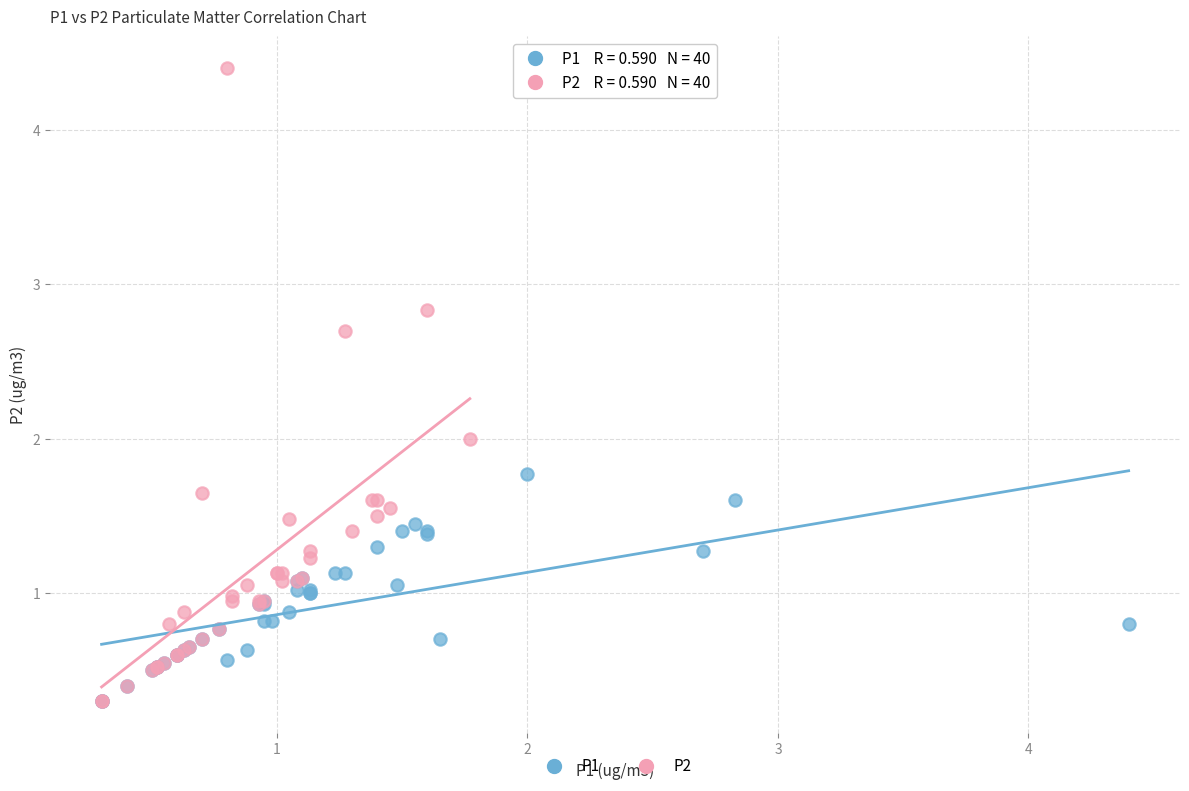

Which series reaches the maximum Y coordinate?

P2